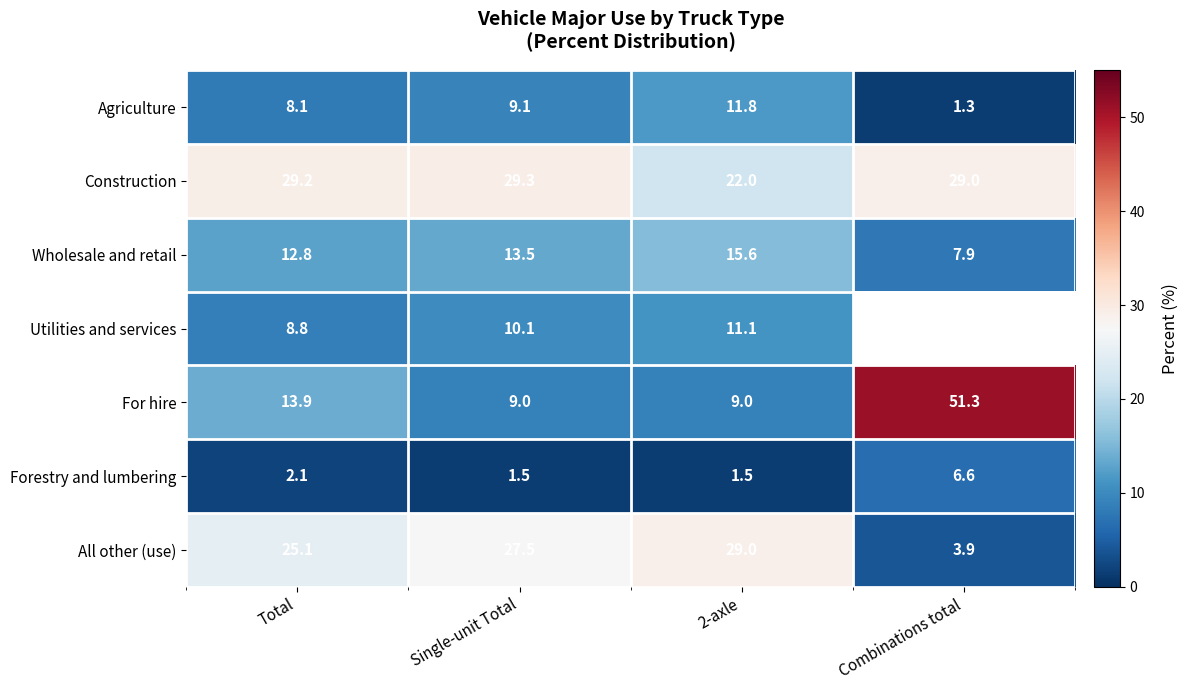

The value of Agriculture at Combinations total is 1.3. True or false?

True